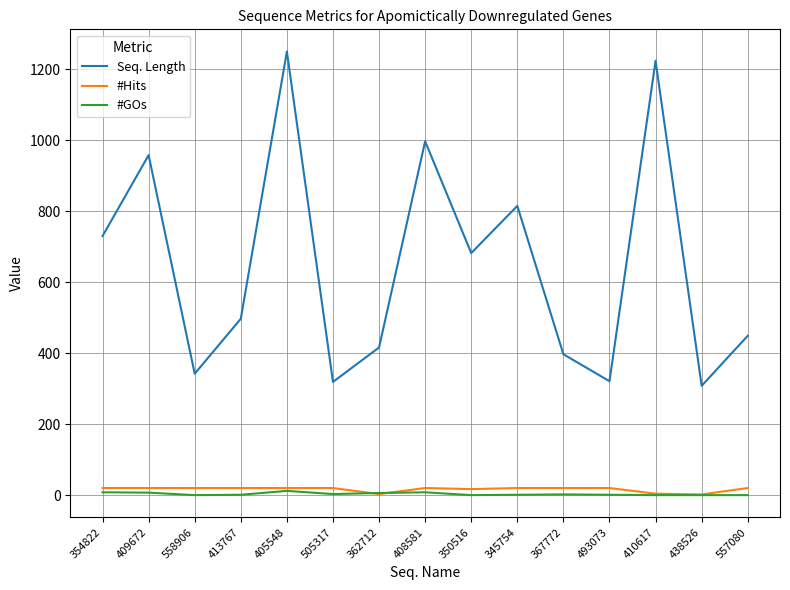

What is the greatest value displayed?

1250